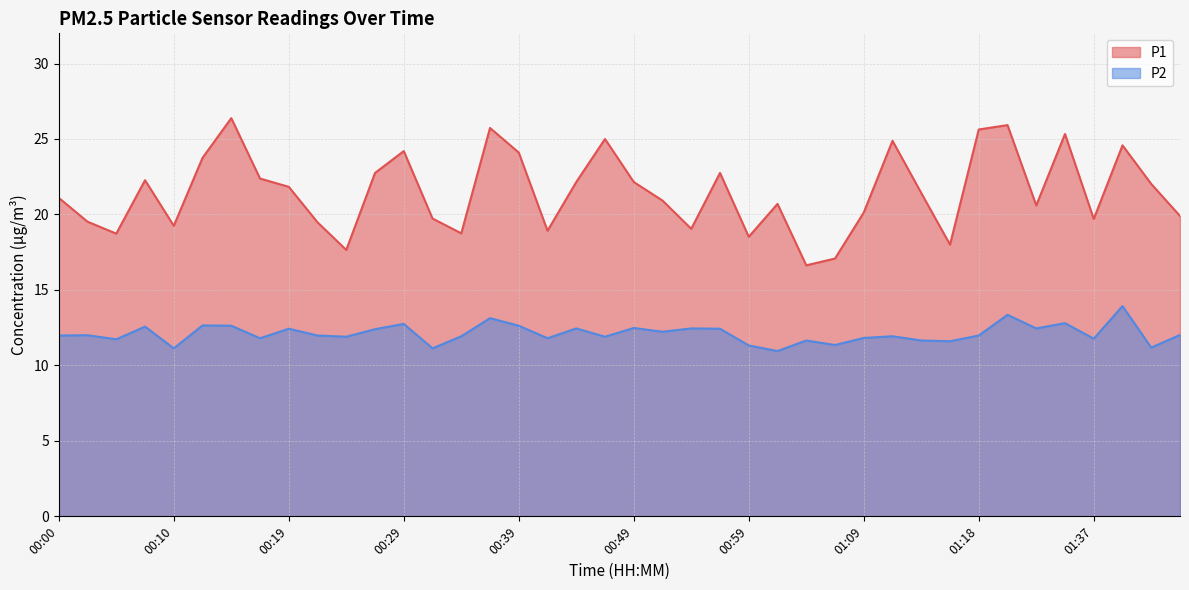

Count the number of categories in the chart.

40